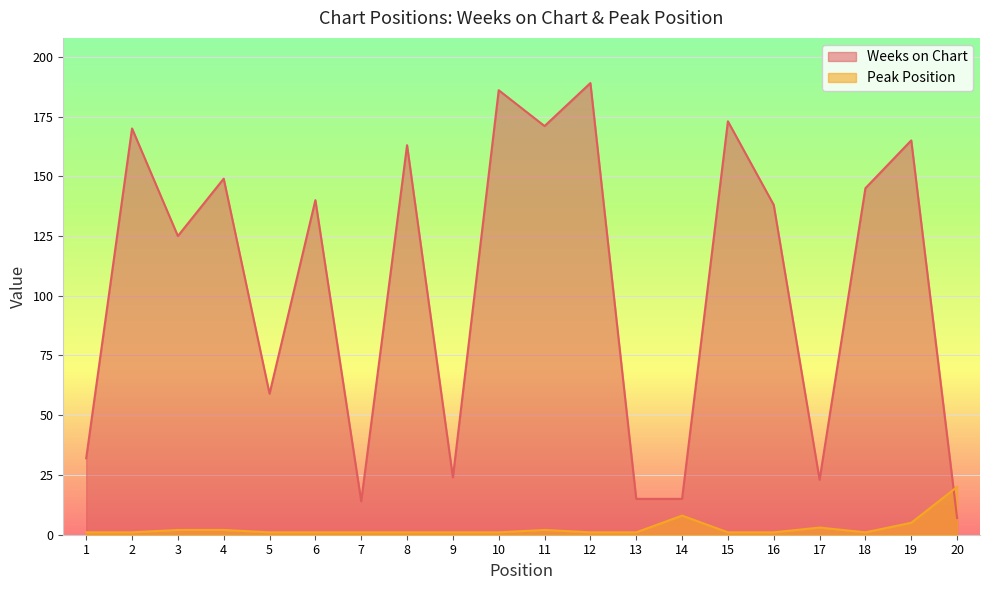

At which label does Peak Position reach its peak?

20